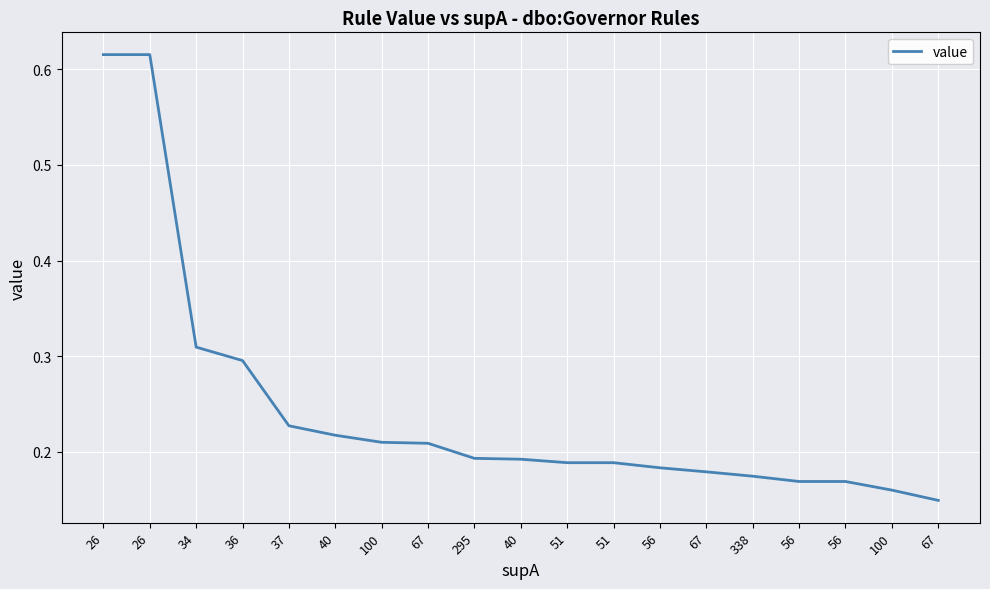

What is the greatest value displayed?

0.6